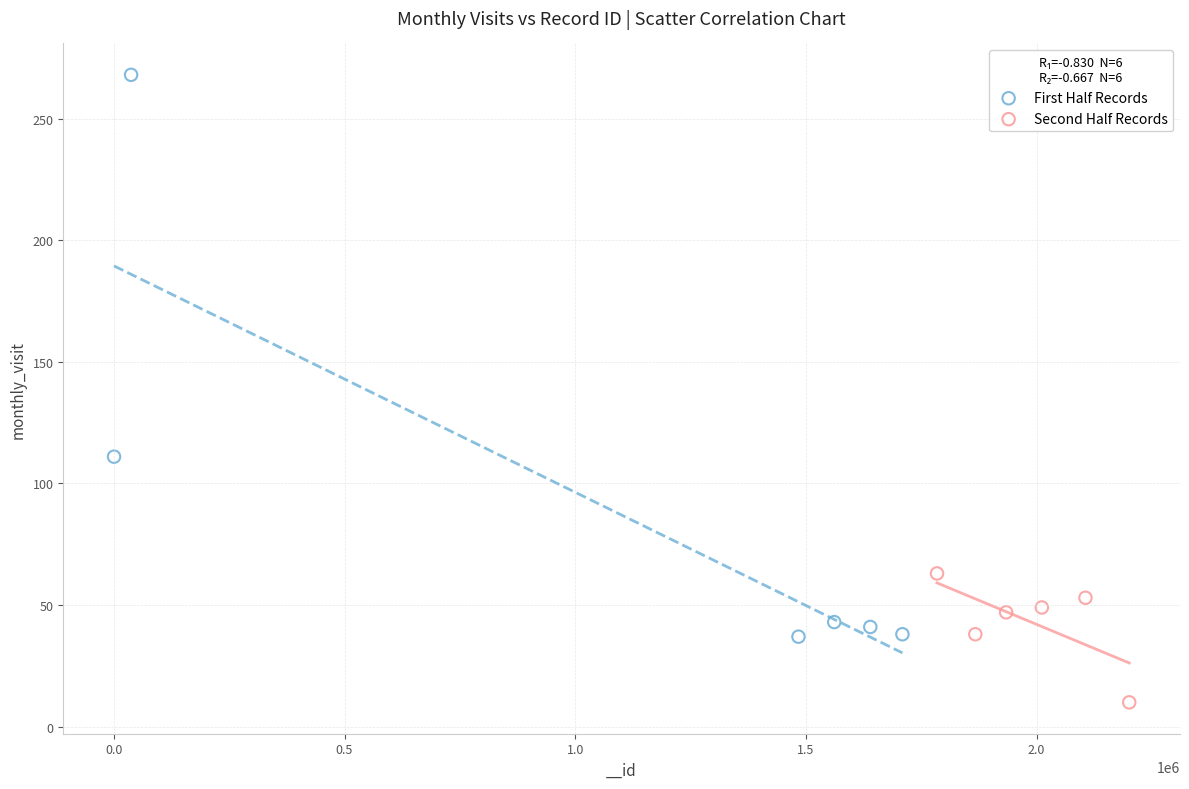

Which series has the widest spread of Y values?

First Half Records